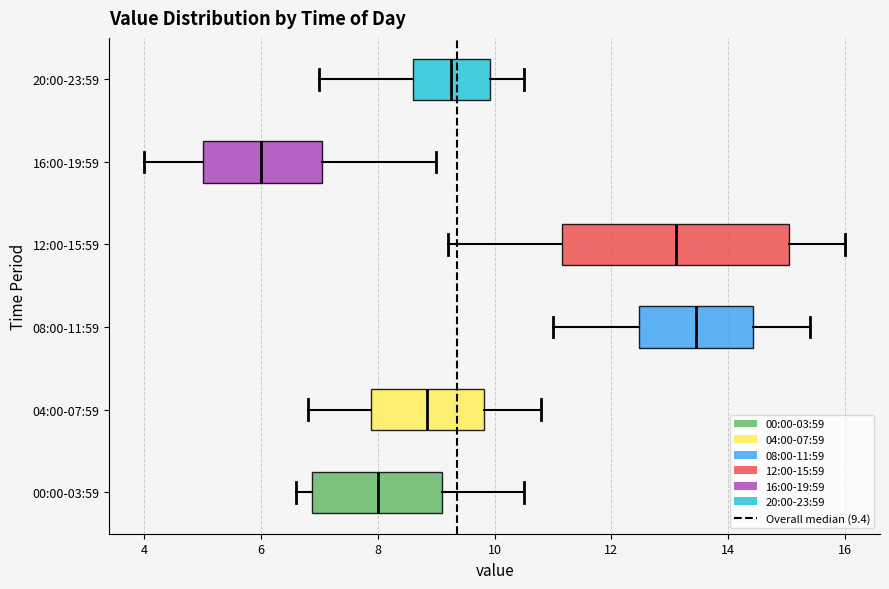

Comparing the boxes themselves (not the whiskers), which one is the widest?

12:00-15:59